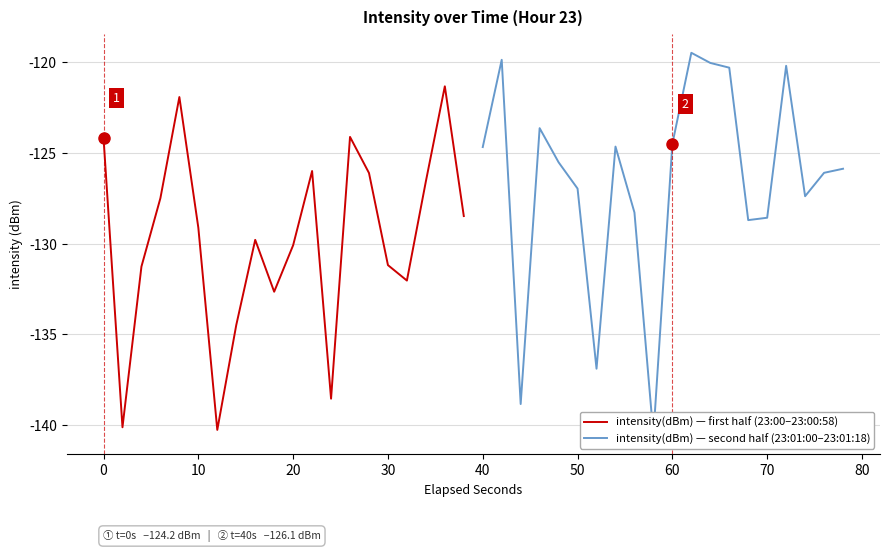

The intensity(dBm) — first half (23:00–23:00:58) series shows -124.2 at 0. True or false?

True